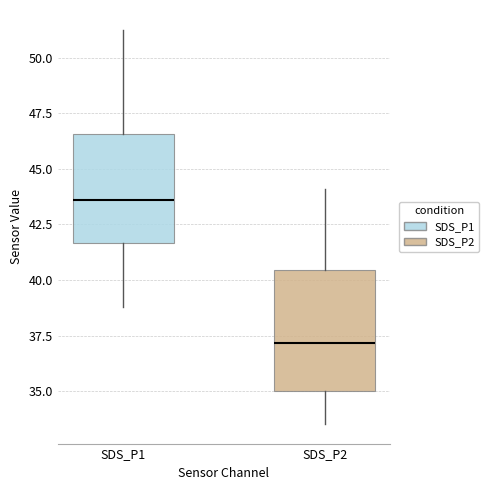

Reading left to right, transcribe this box plot: for each box, give where its median line is, the range the box spans, and where its two whiskers end, as read against the y-axis. The values are not printed on the chart, so give them approximately, as read against the axis.

SDS_P1: median 43.5, box 41.5 to 46.5, whiskers 39.0 to 51.5
SDS_P2: median 37.0, box 35.0 to 40.5, whiskers 33.5 to 44.0